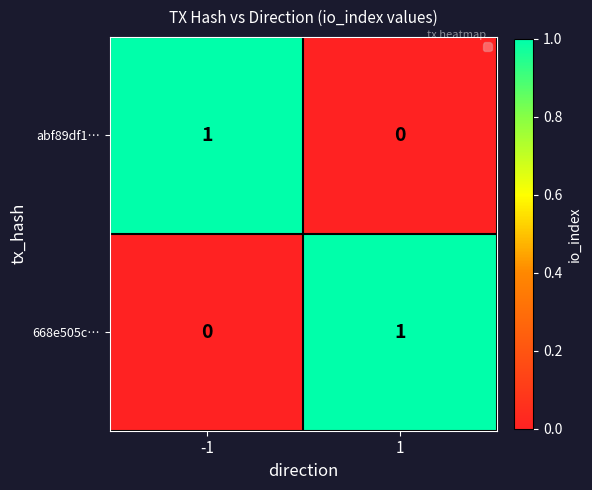

The value of abf89df1… at -1 is 1. True or false?

True